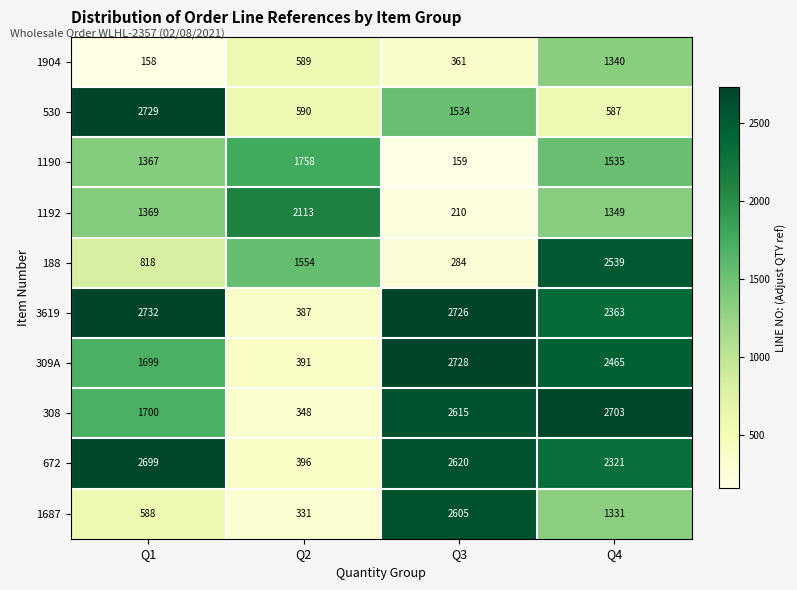

The value of 3619 at Q4 is 1539. True or false?

False